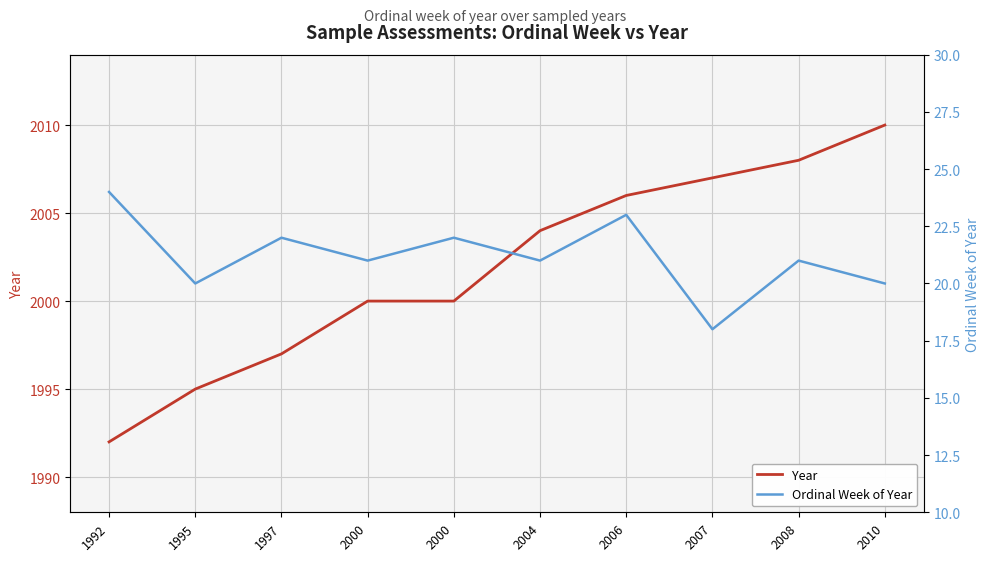

In Ordinal Week of Year, how many points are higher than both neighbors (excluding endpoints)?

4